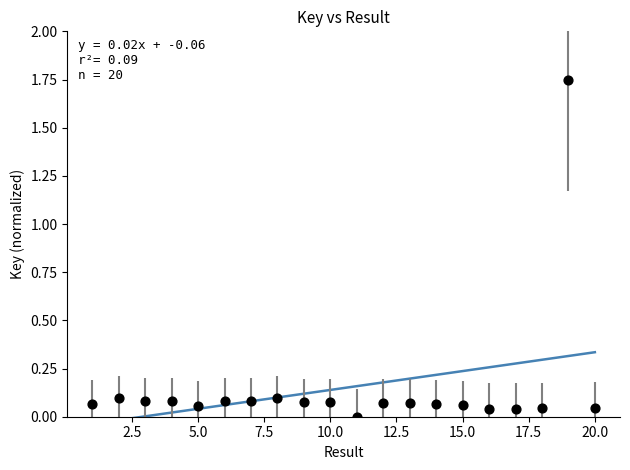

What is the range of X values (max minus min)?

19.0